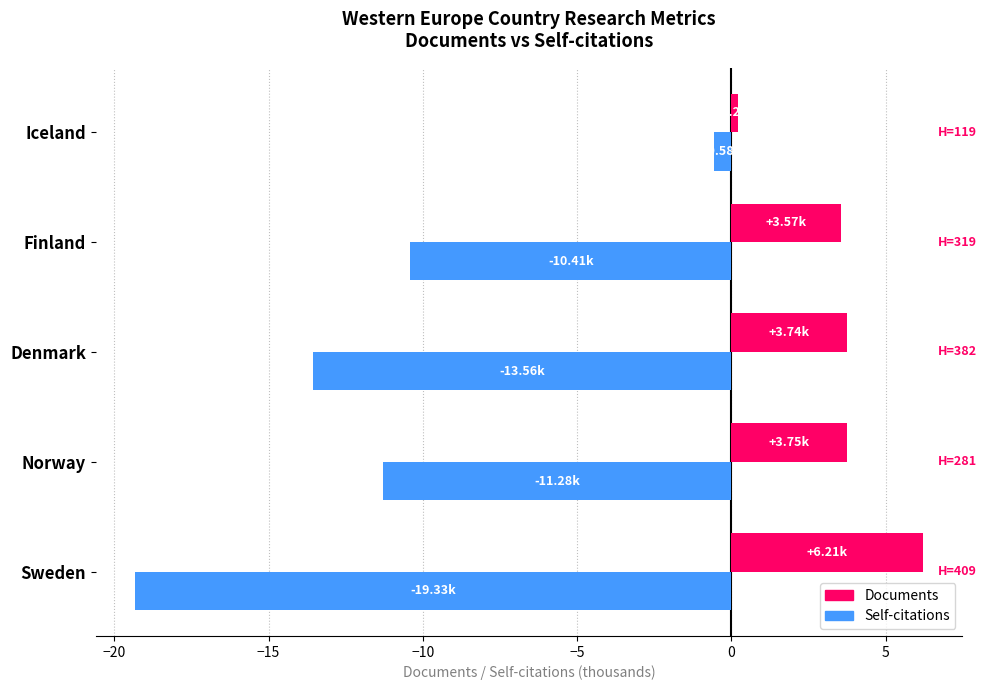

What is the difference between the highest and lowest values at Sweden?

25.5